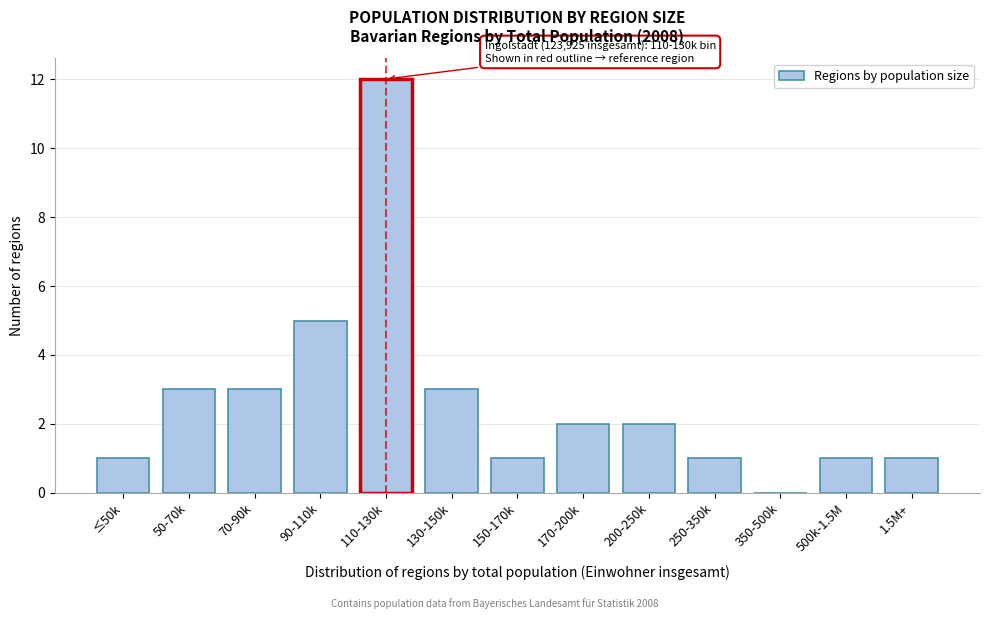

Reading left to right, what are all the values shown in this chart?

≤50k=1	50-70k=3	70-90k=3	90-110k=5	110-130k=12	130-150k=3	150-170k=1	170-200k=2	200-250k=2	250-350k=1	350-500k=0	500k-1.5M=1	1.5M+=1